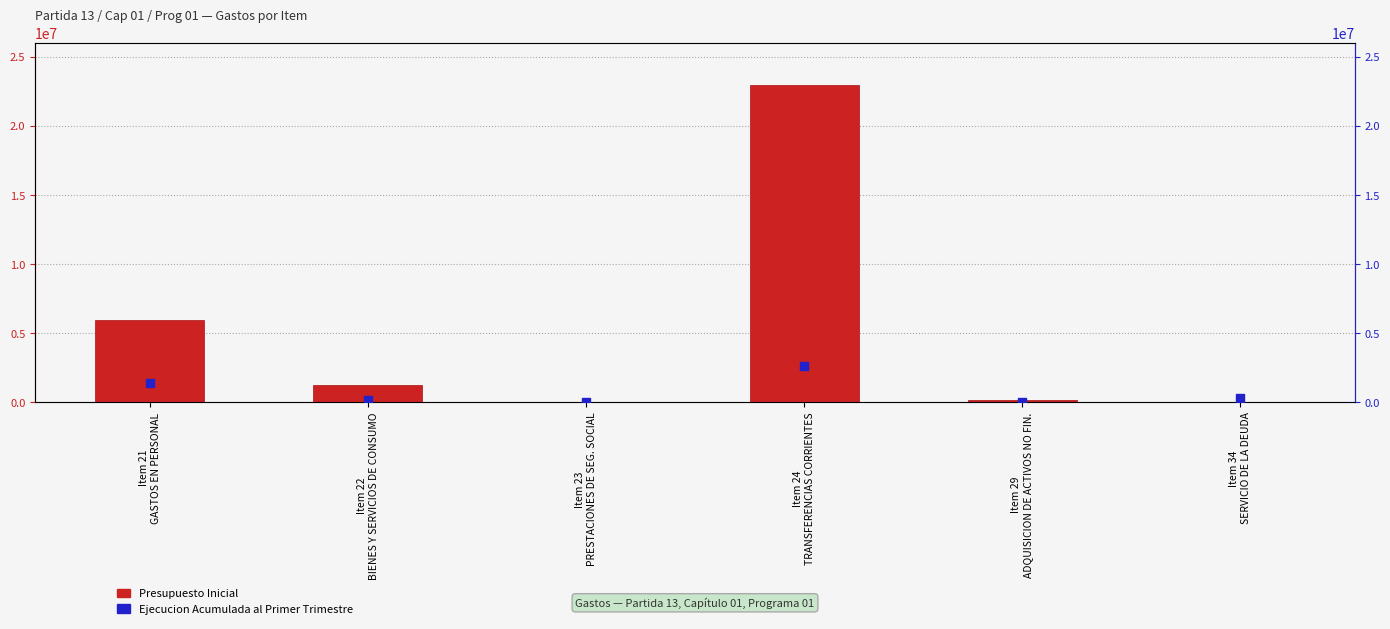

Which series contains the highest Y value?

Presupuesto Inicial